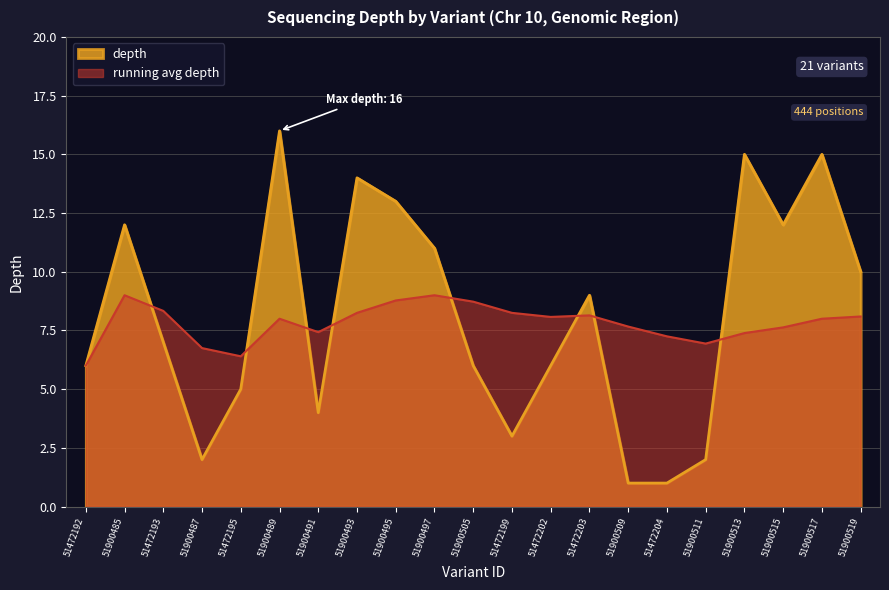

How many interior local peaks (higher than both neighbors) does the data have?

6